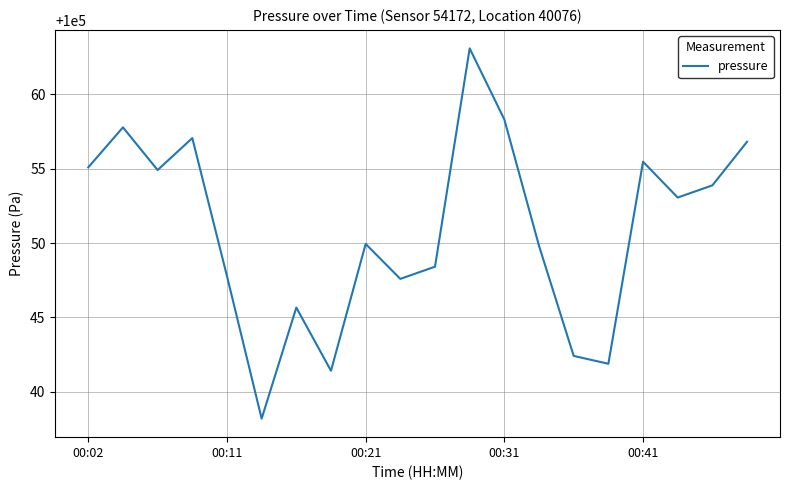

What is the maximum value shown in the chart?

100063.1